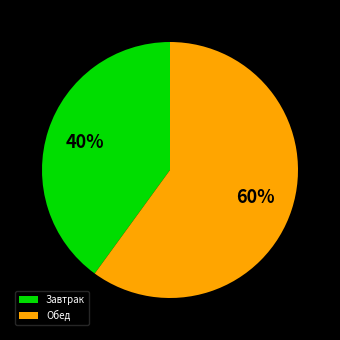

What is the largest slice in the pie chart?

Обед